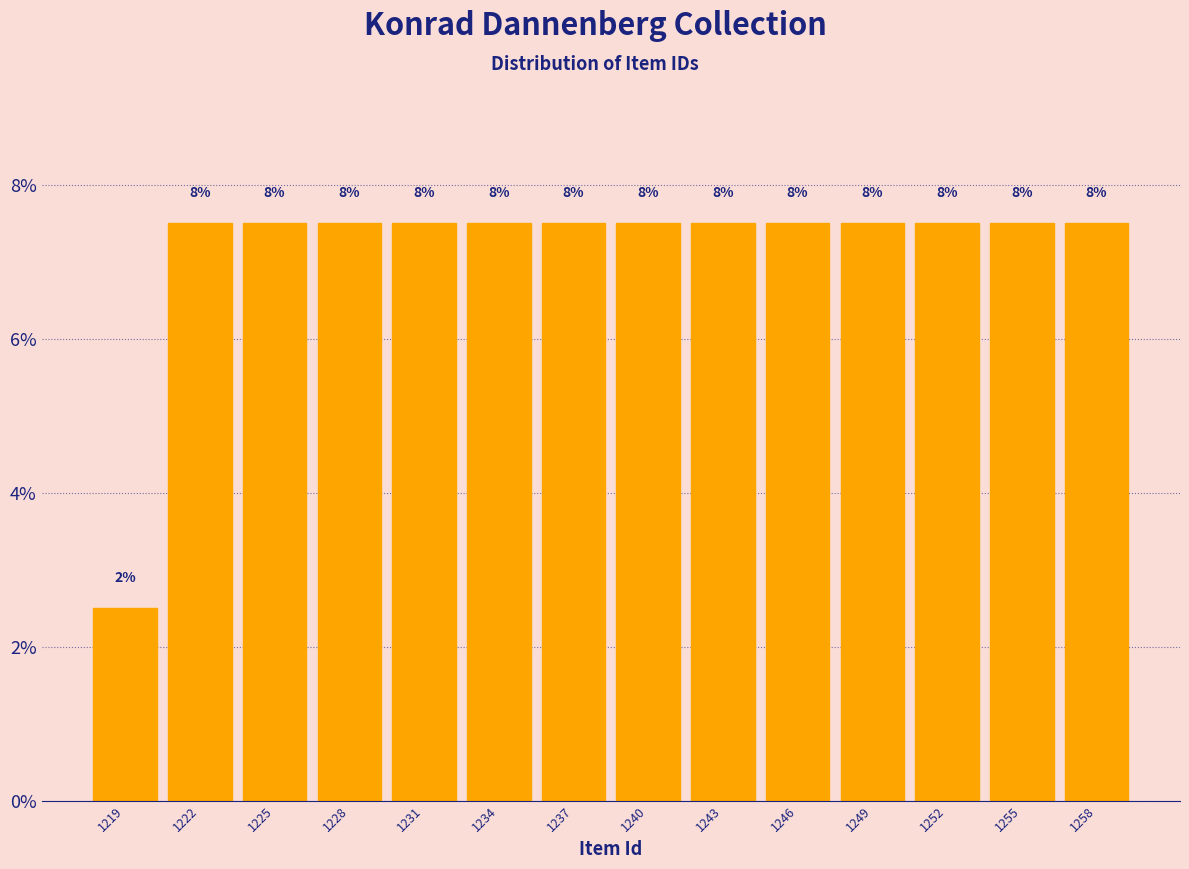

Are the bars horizontal?

No